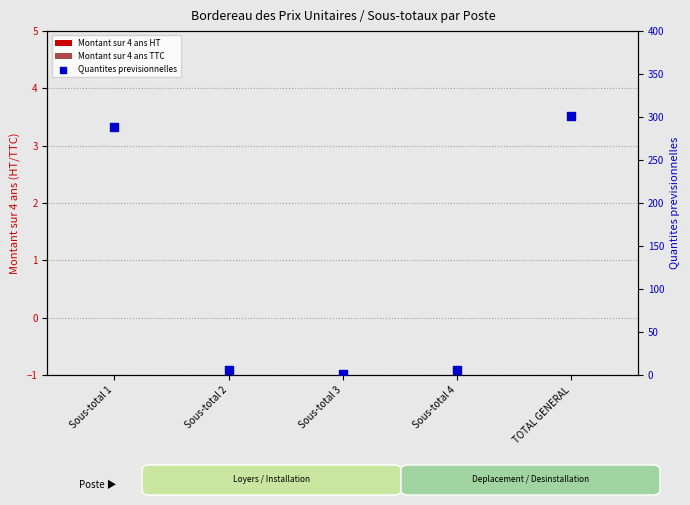

Which series has the largest Y range (max minus min)?

Quantites previsionnelles